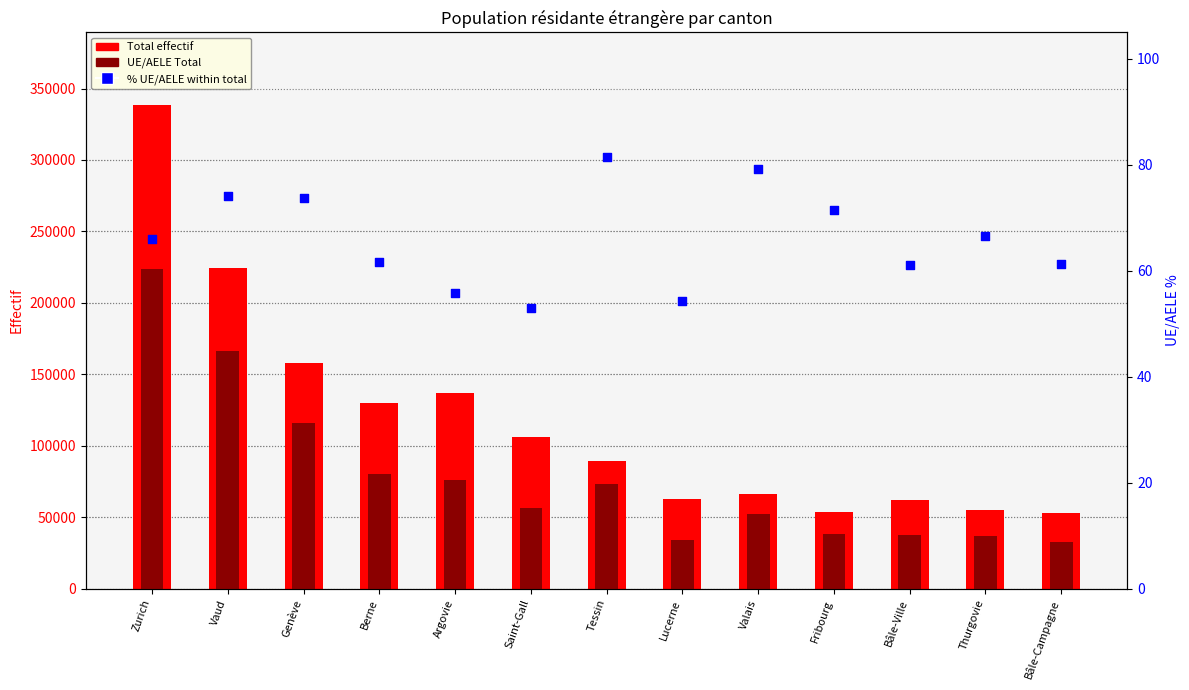

What is the total value across all series at Vaud?

390906.1